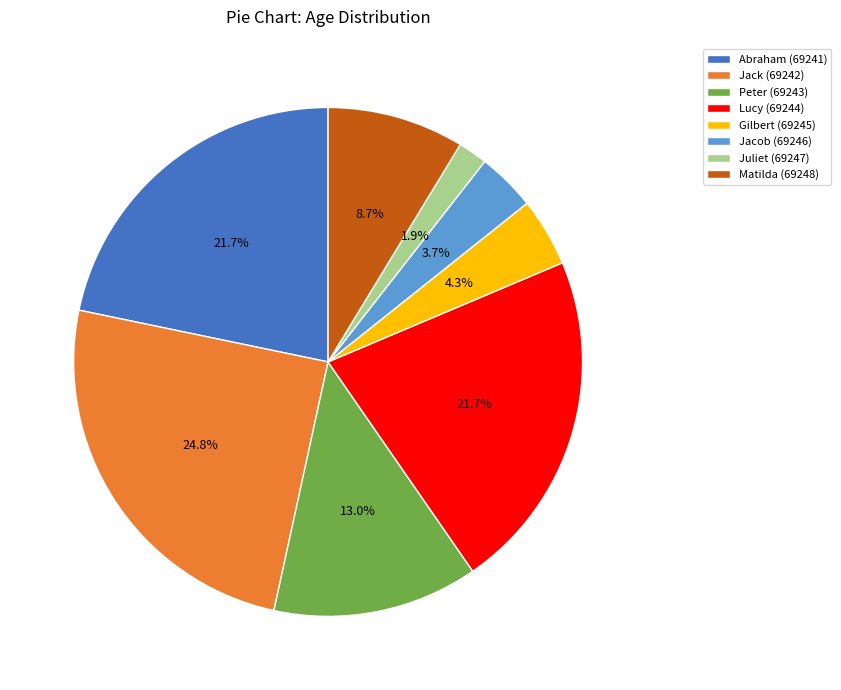

True or false: Jack (69242) accounts for 25% of the total.

True